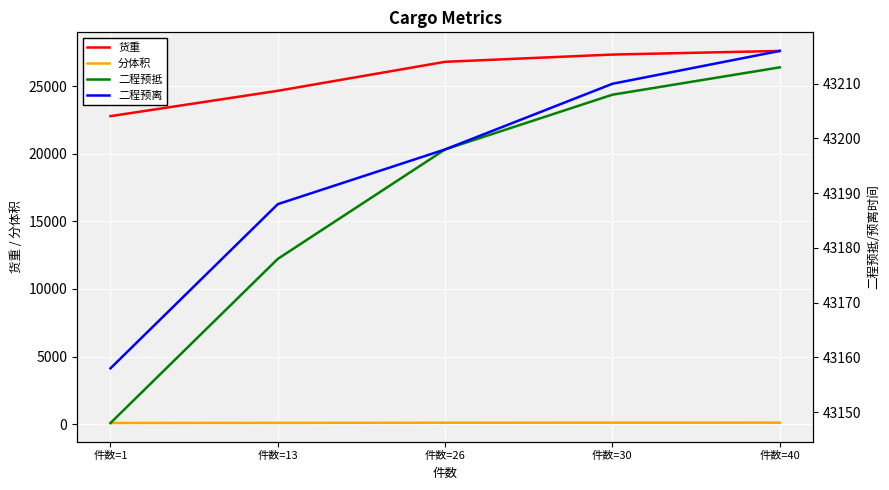

What is the approximate value of 货重 at 件数=26?

26800